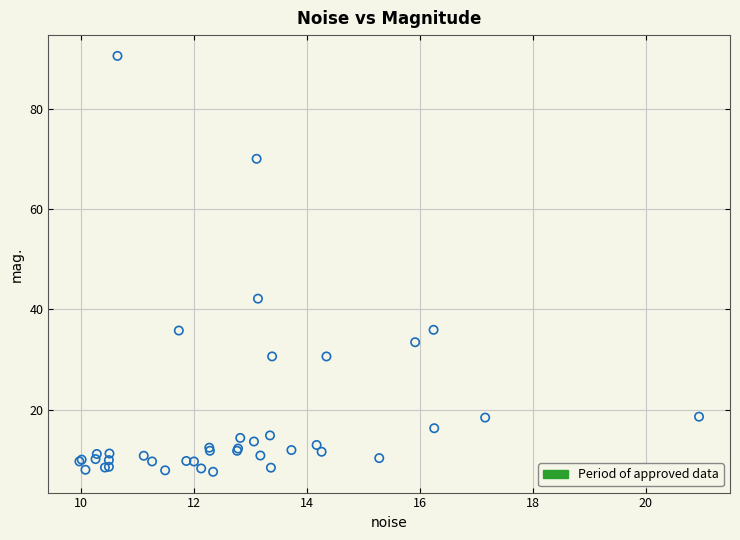

What Y value in the scatter plot is closest to 49?

42.1